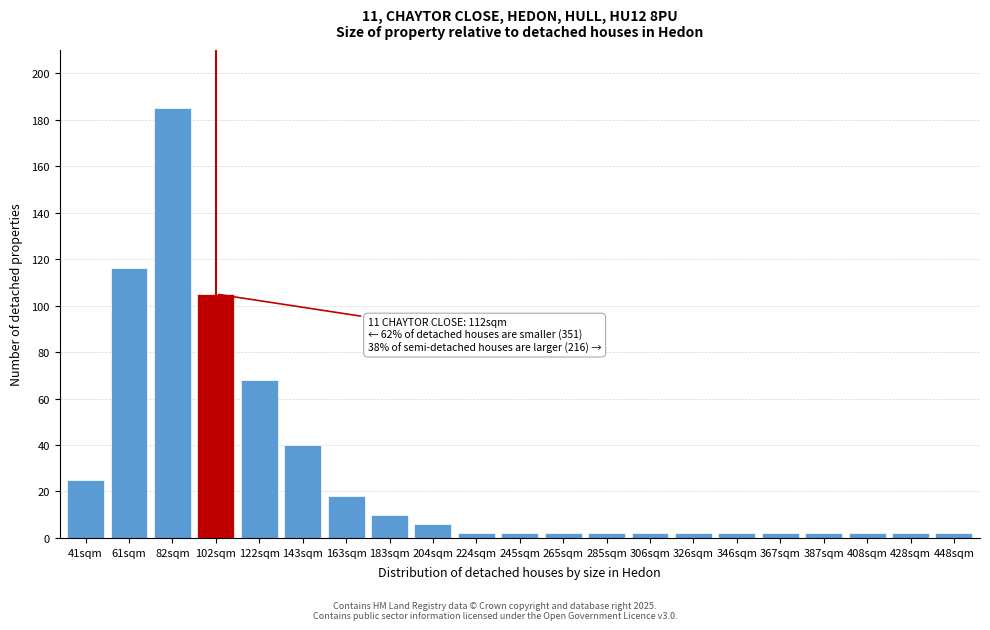

Reading right to left, list all the values displayed in this chart.

2	2	2	2	2	2	2	2	2	2	2	2	6	10	18	40	68	105	185	116	25